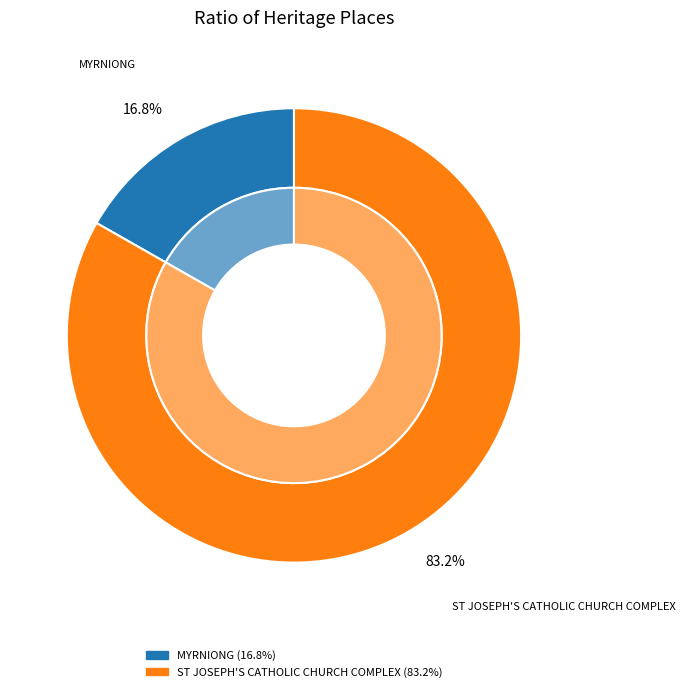

To the nearest percent, what is the combined percentage of ST JOSEPH'S CATHOLIC CHURCH COMPLEX and MYRNIONG?

100%